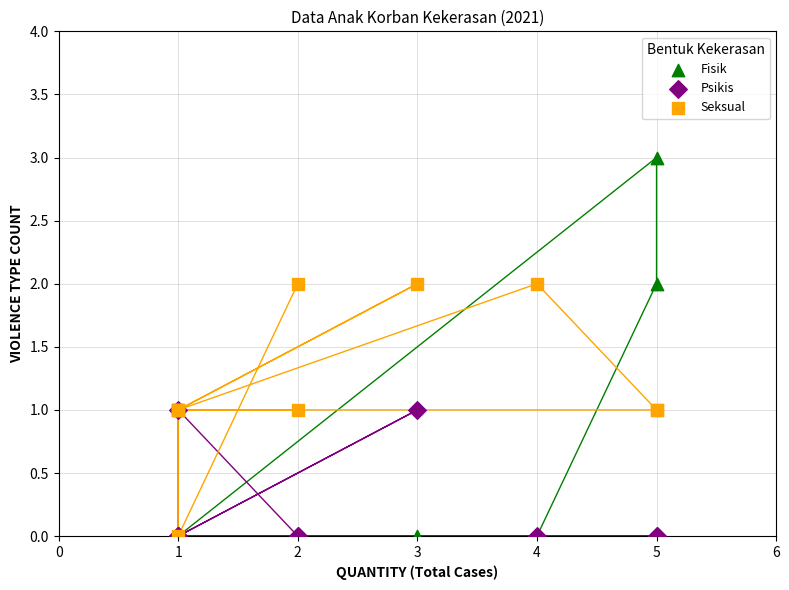

Which series has the widest spread of Y values?

Fisik